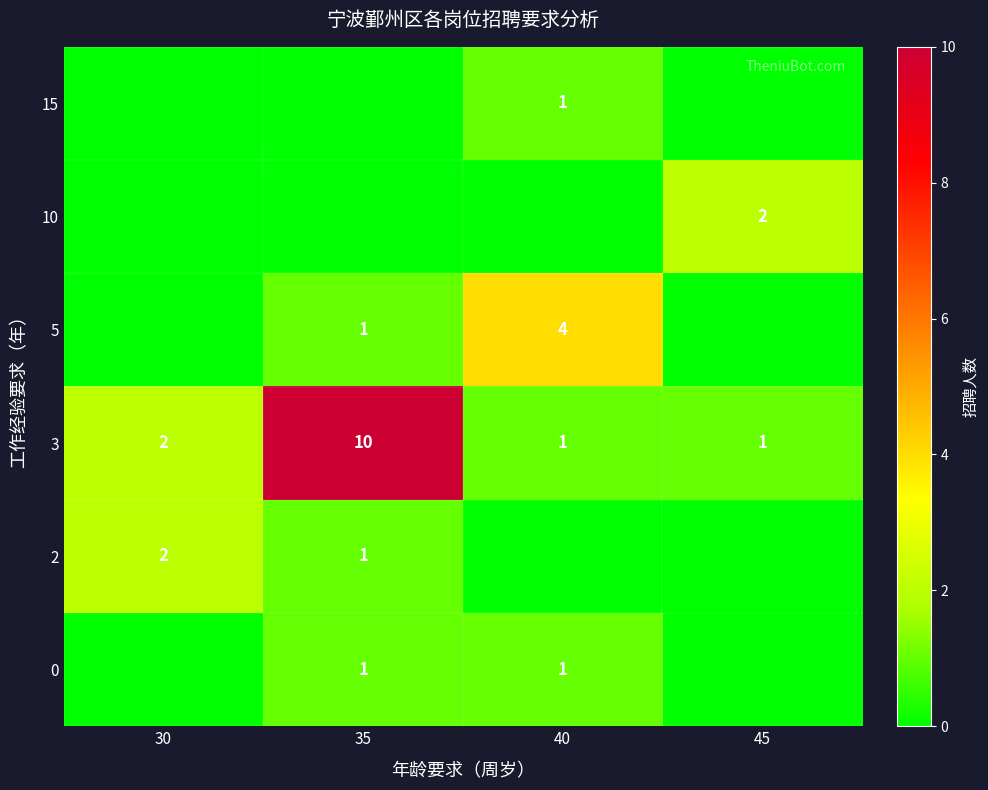

List the series in order of their peak value, lowest first.

row_0, row_5, row_1, row_4, row_3, row_2